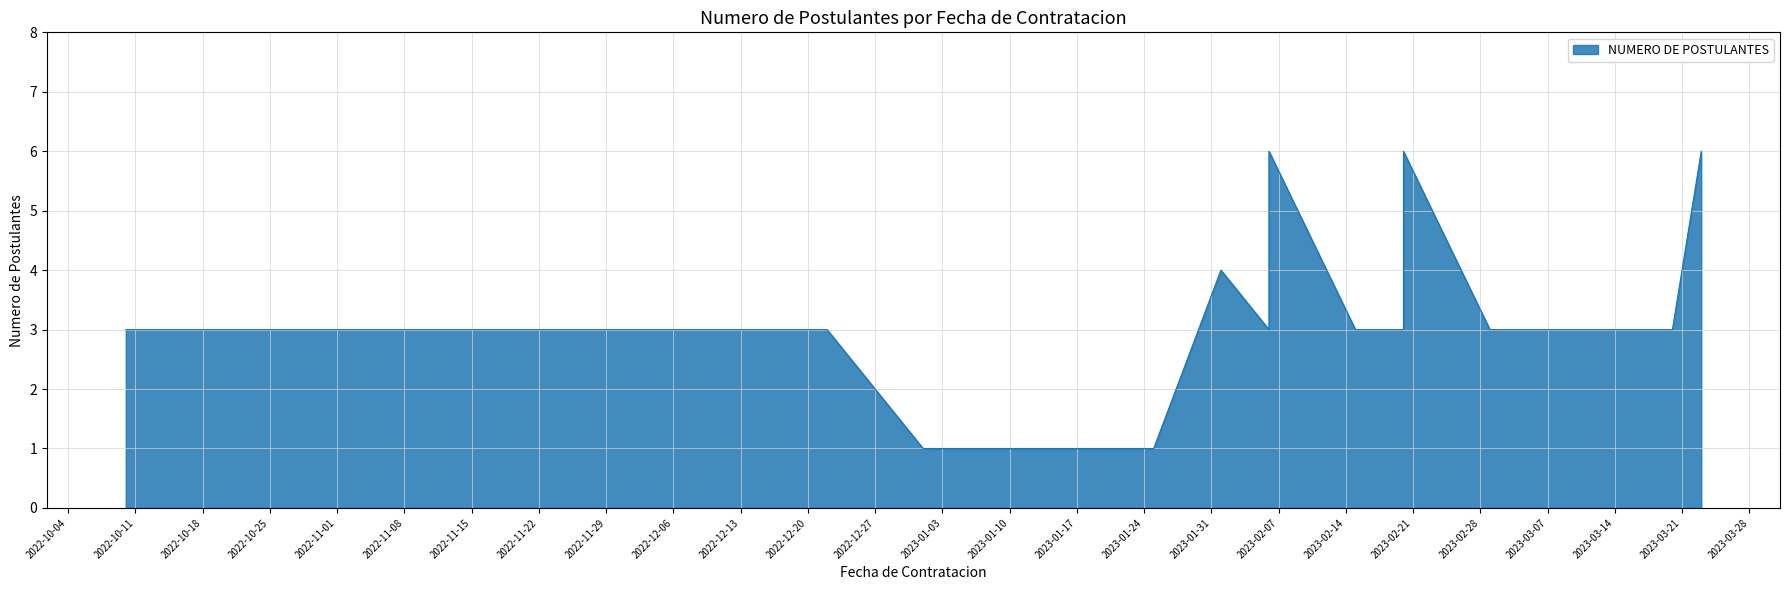

What is the label of the 17th point from the right?

2023-02-20